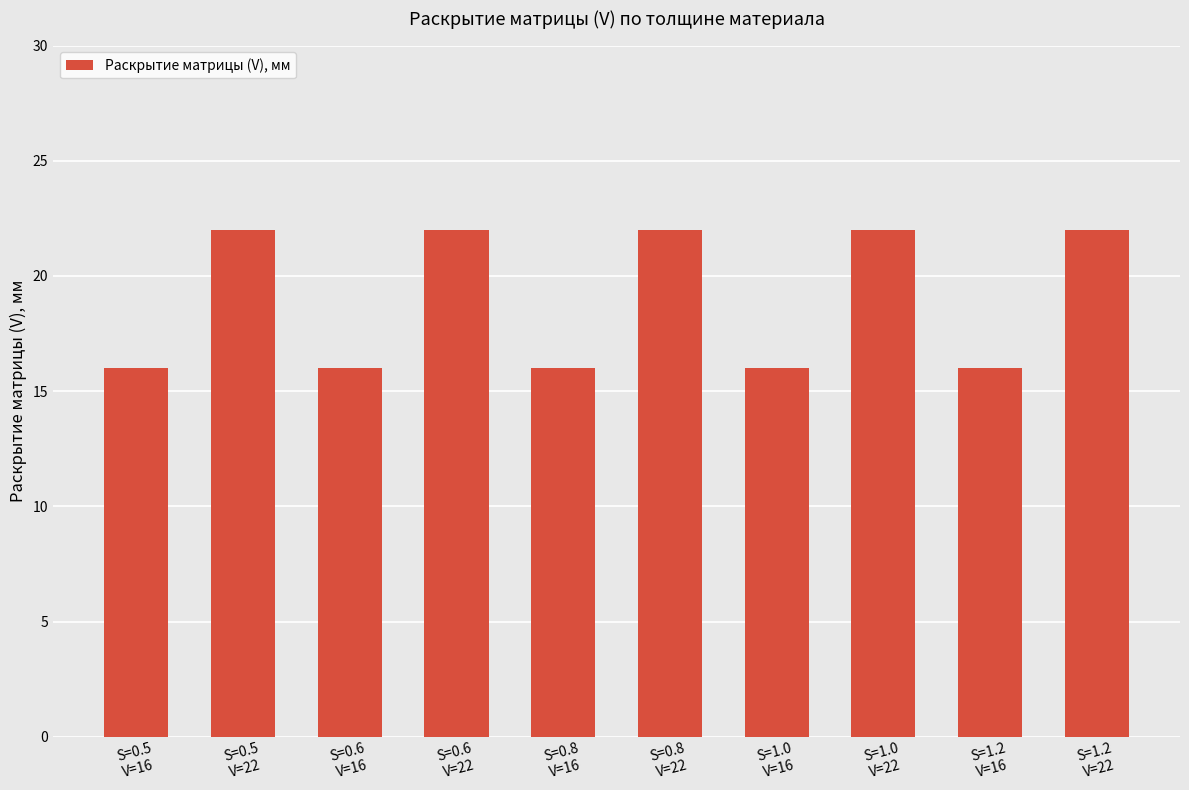

Reading left to right, list all the values displayed in this chart.

S=0.5
V=16=16	S=0.5
V=22=22	S=0.6
V=16=16	S=0.6
V=22=22	S=0.8
V=16=16	S=0.8
V=22=22	S=1.0
V=16=16	S=1.0
V=22=22	S=1.2
V=16=16	S=1.2
V=22=22